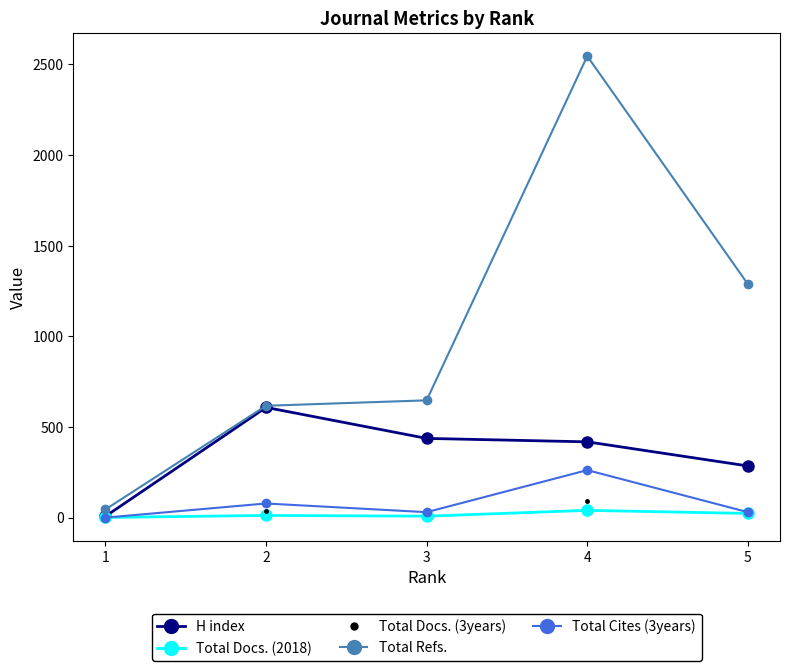

True or false: H index has a value of 842 at 2.

False